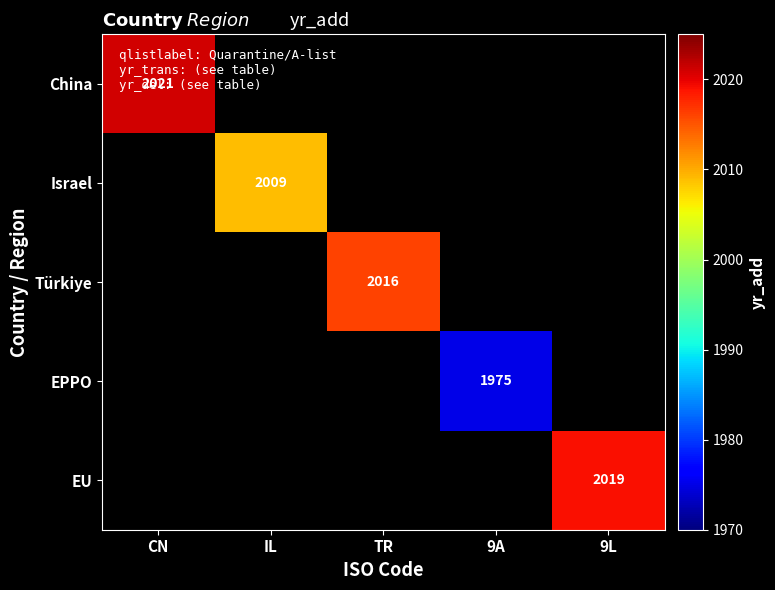

True or false: China has a value of 3083 at CN.

False